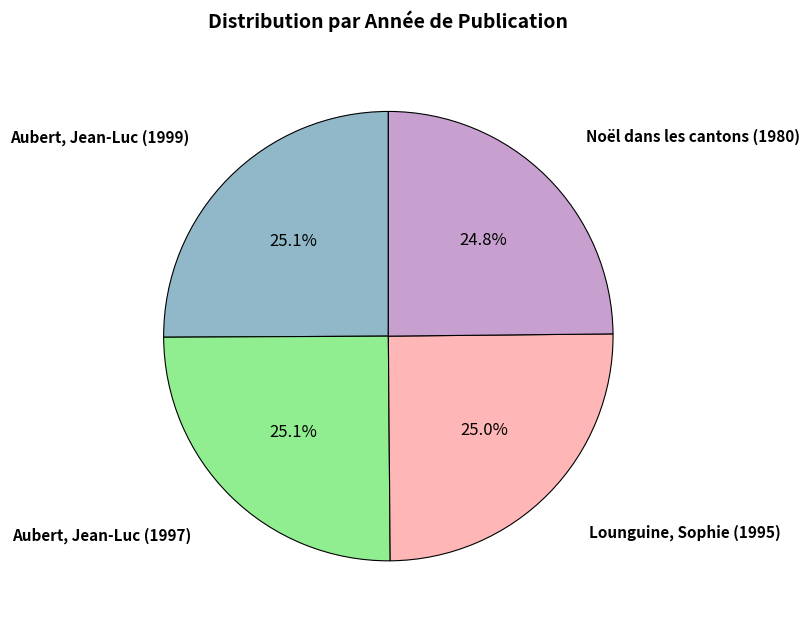

Is there any slice that represents more than half of the pie?

No